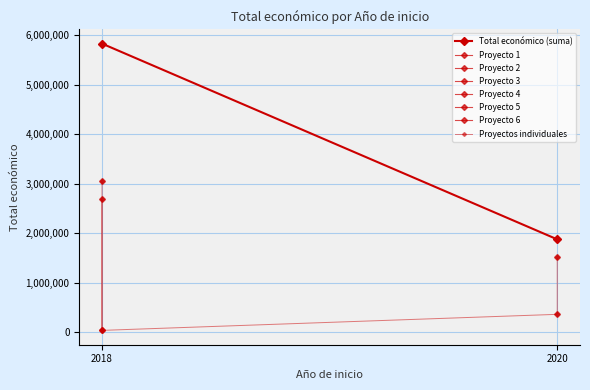

At which label is the value closest to 1545511?

2020